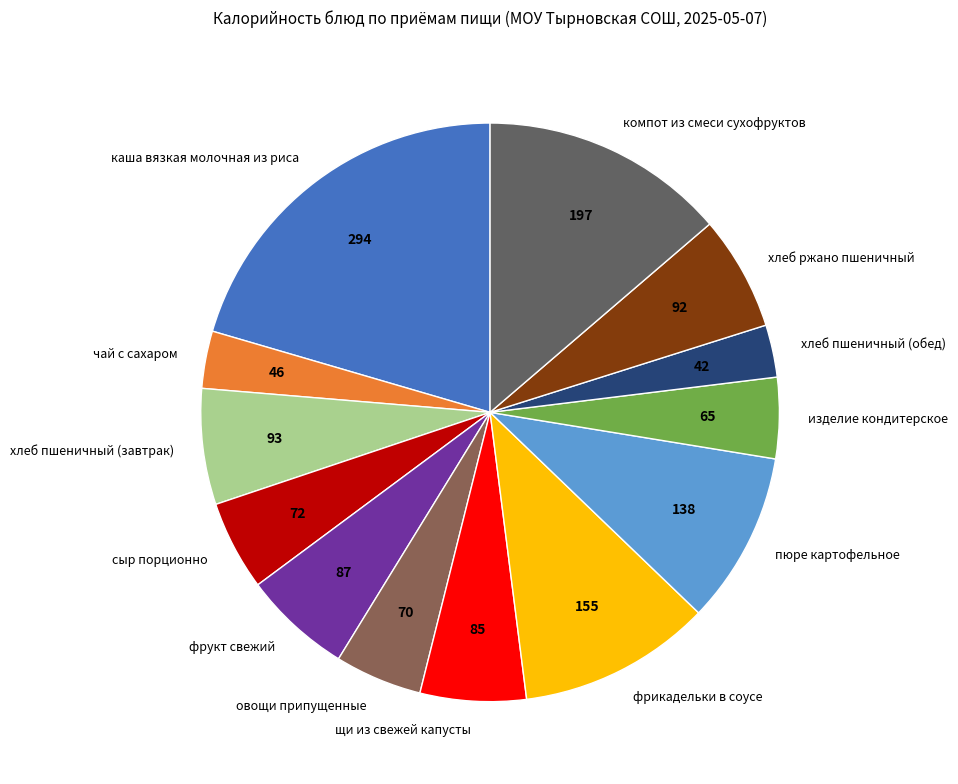

True or false: каша вязкая молочная из риса accounts for 27% of the total.

False